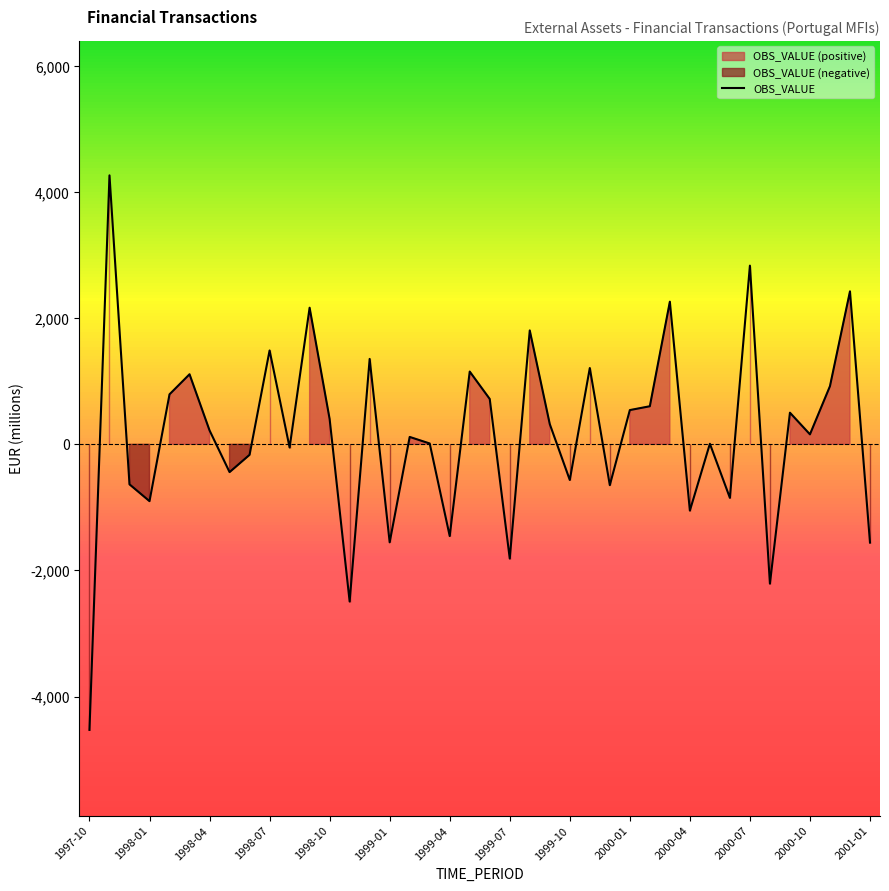

Reading right to left, what are all the values shown in this chart?

-1558.1	2425.5	922.3	158.2	501.7	-2209.1	2833.6	-849.1	8.8	-1051.2	2261.8	603.7	543.0	-647.8	1210.2	-565.4	320.7	1806.1	-1811.4	719.2	1153.9	-1454.5	13.4	117.1	-1554.0	1354.4	-2493.1	401.6	2166.2	-51.0	1488.7	-166.4	-440.6	220.7	1111.0	792.9	-901.2	-634.7	4265.4	-4528.6